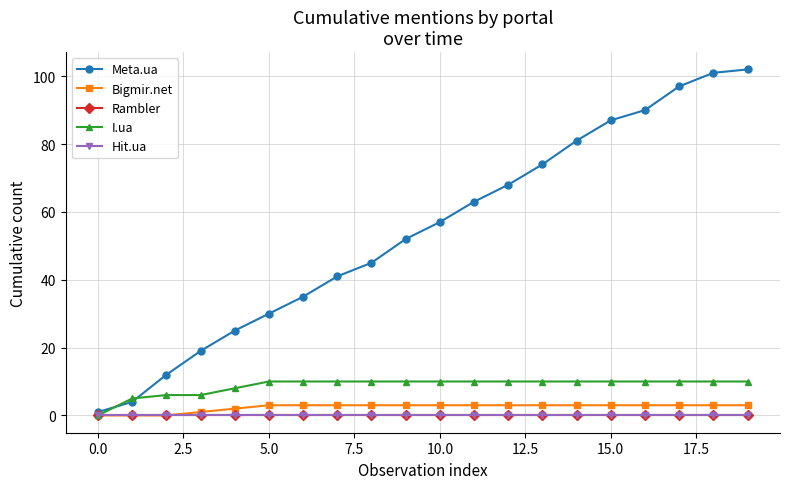

What is the difference between the maximum and minimum values in the Meta.ua series?

101